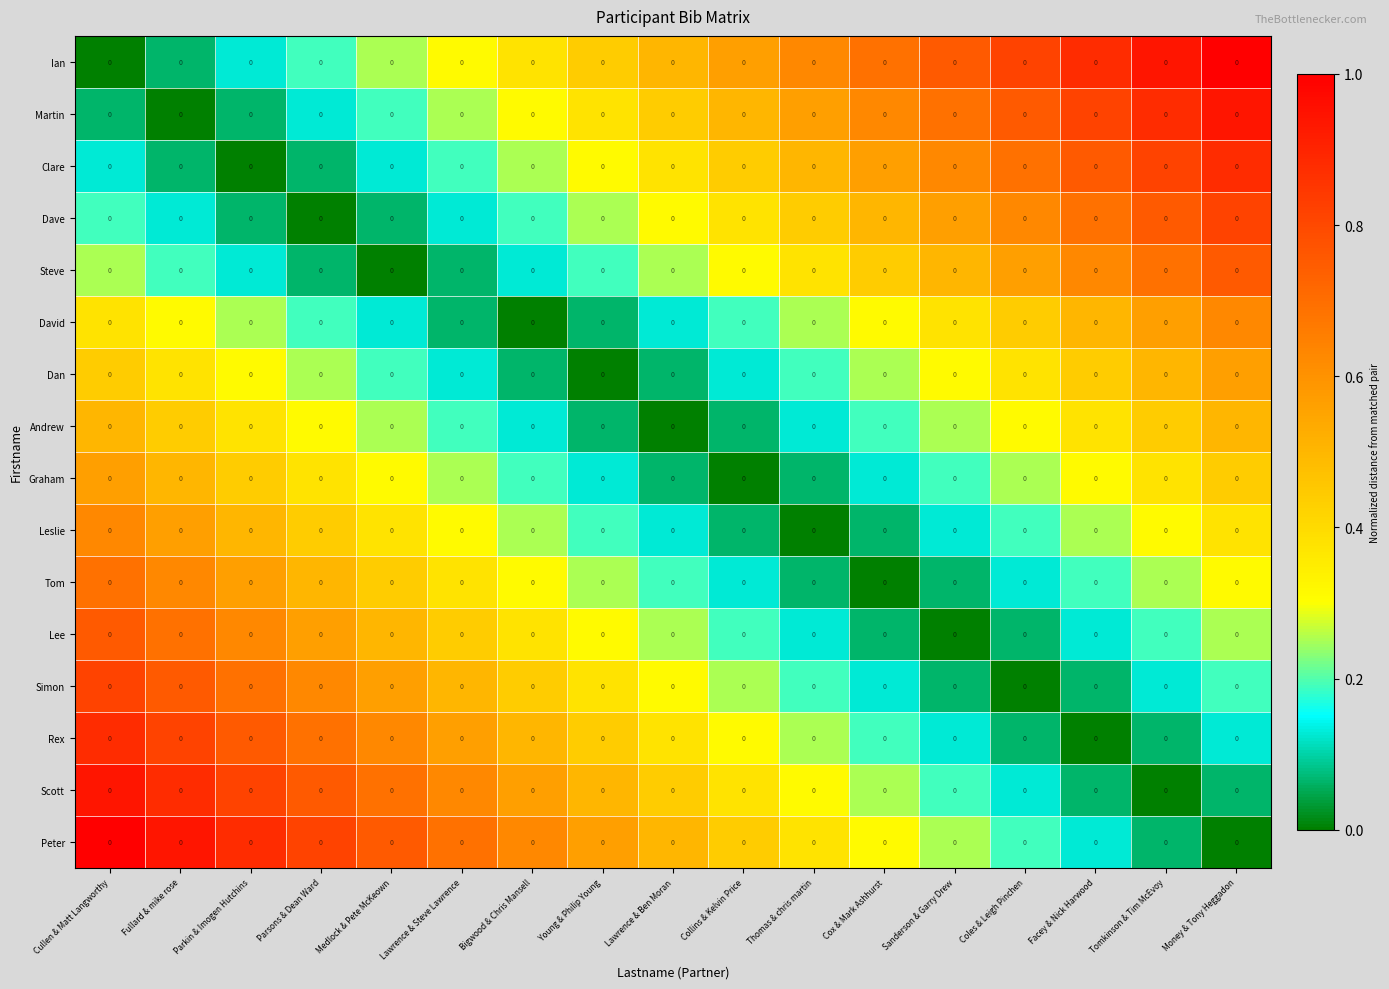

The Clare series shows 0.1 at Medlock & Pete McKeown. True or false?

True